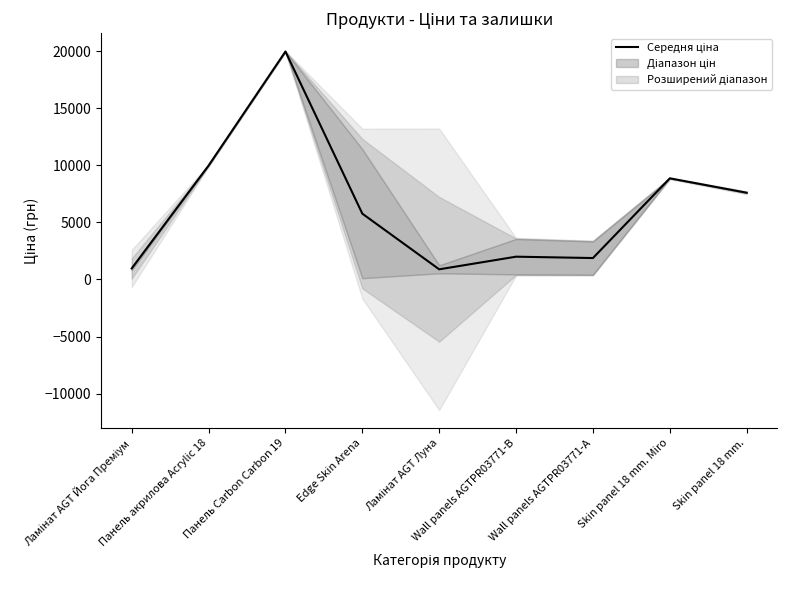

Reading left to right, extract all data points from this chart.

Ламінат AGT Йога Преміум=963.8	Панель акрилова Acrylic 18=9975.0	Панель Carbon Carbon 19=19964.2	Edge Skin Arena=5762.1	Ламінат AGT Луна=887.2	Wall panels AGTPR03771-B=1994.0	Wall panels AGTPR03771-А=1874.5	Skin panel 18 mm. Miro=8856.7	Skin panel 18 mm.=7596.5